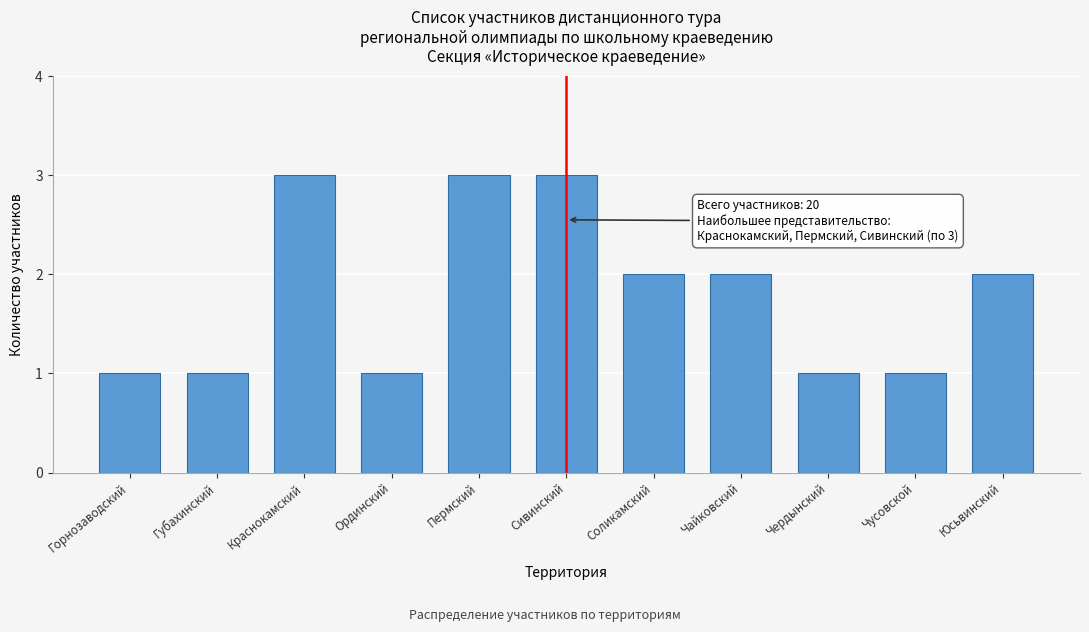

Reading left to right, transcribe all the data shown in this chart.

1	1	3	1	3	3	2	2	1	1	2